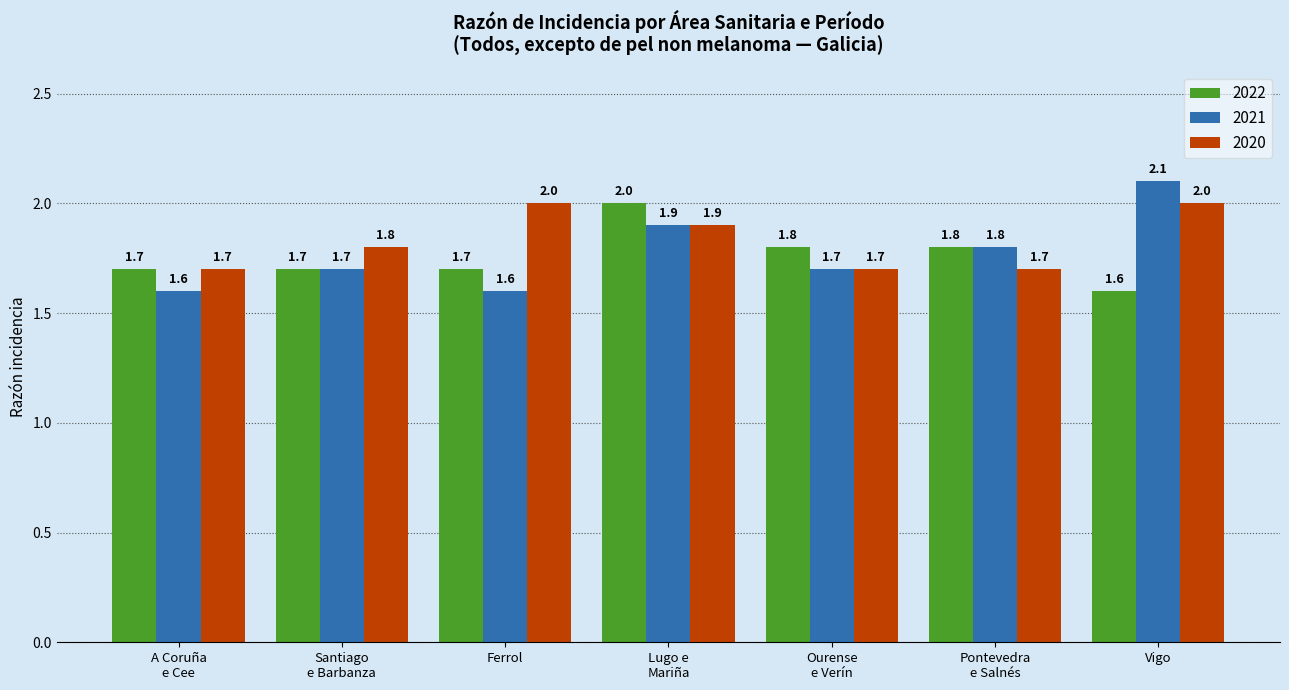

Is it true that 2020 equals 3.1 at Ferrol?

False